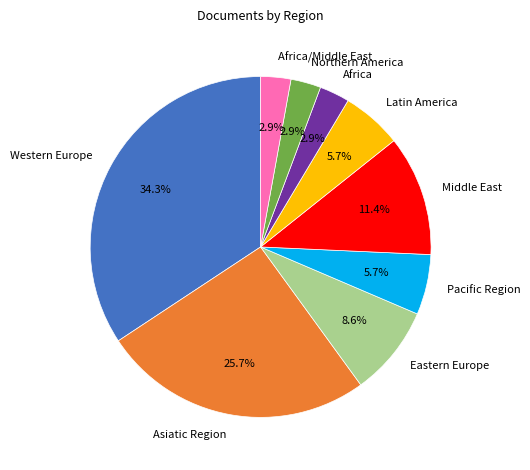

What is the largest slice in the pie chart?

Western Europe